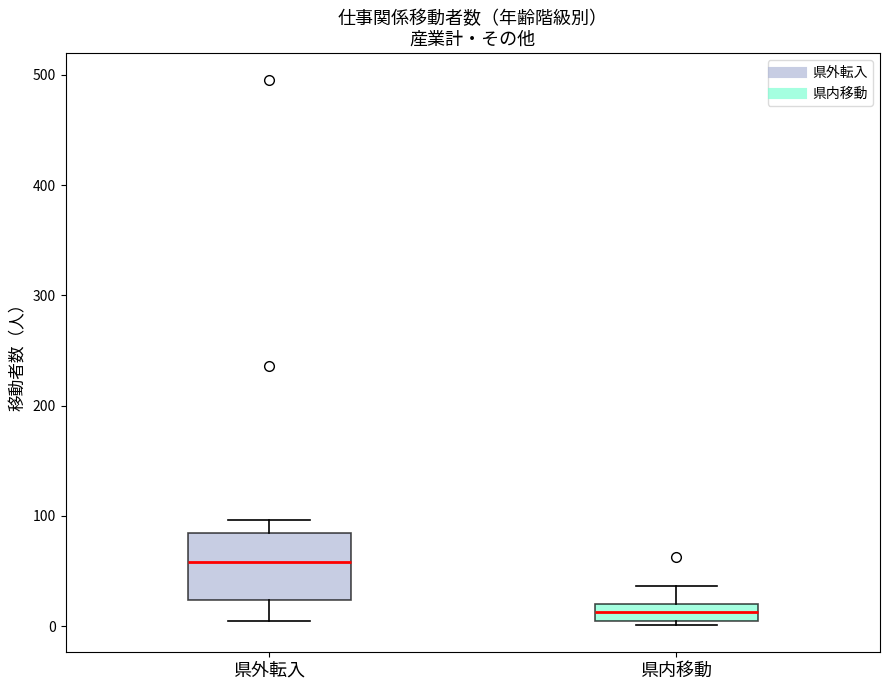

Reading left to right, read every box against the y-axis: the position of its median line, the range the box covers, and the ends of its whiskers. The values are not printed on the chart, so give them approximately, as read against the axis.

県外転入: median 60, box 20 to 80, whiskers 10 to 100
県内移動: median 10 (inside the box), box 10 to 20, whiskers 0 to 40